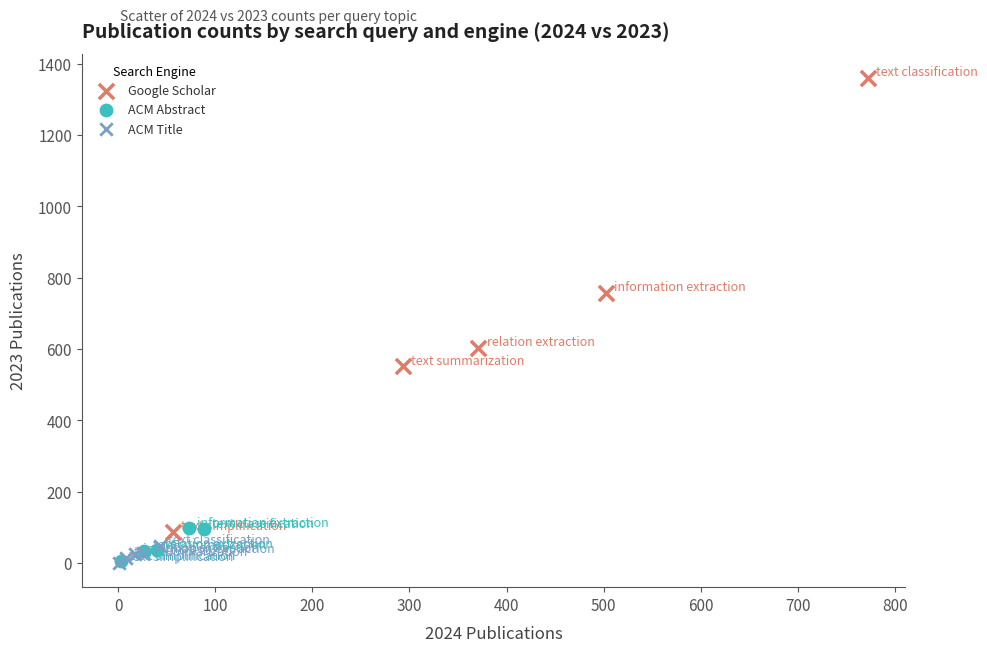

Which series reaches the maximum Y coordinate?

Google Scholar